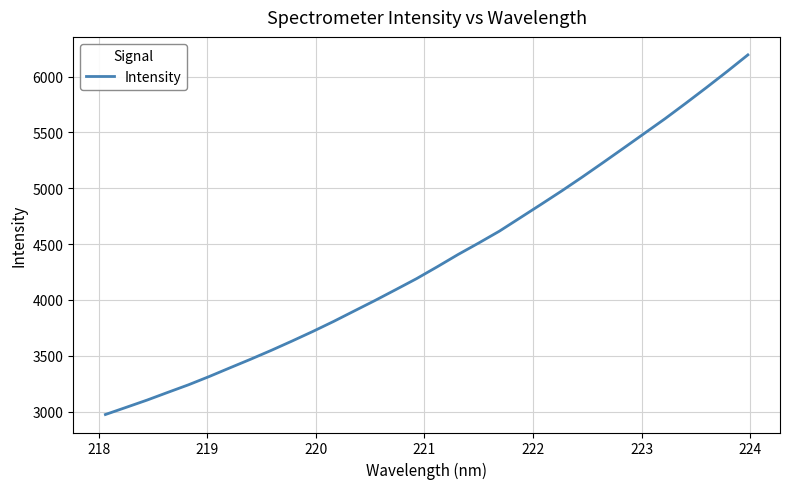

What is the greatest value displayed?

6194.1